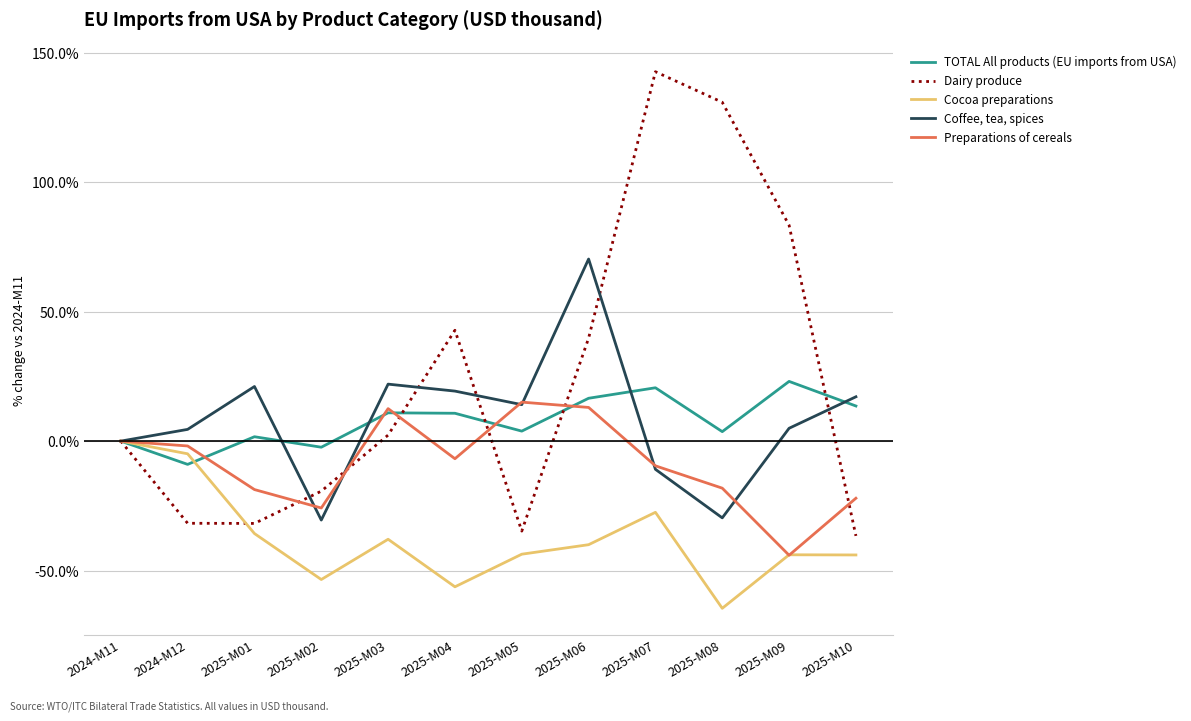

How many interior local peaks does the Preparations of cereals series have?

2